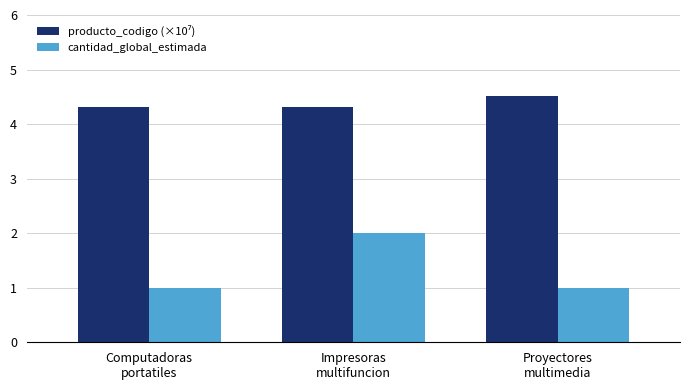

What is the label of the 2nd bar from the left?

Impresoras
multifuncion